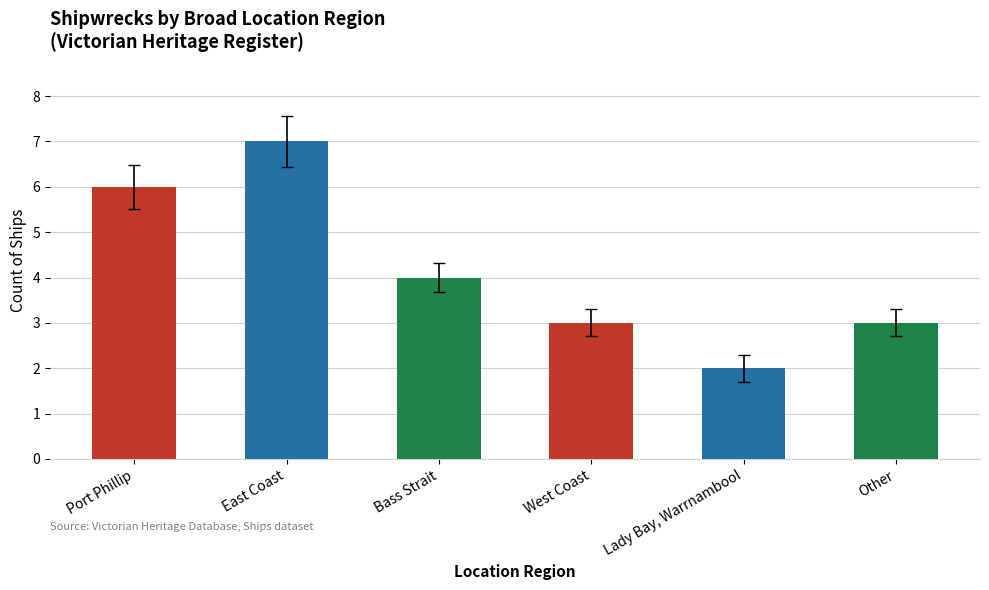

At which label is the value closest to 4?

Bass Strait